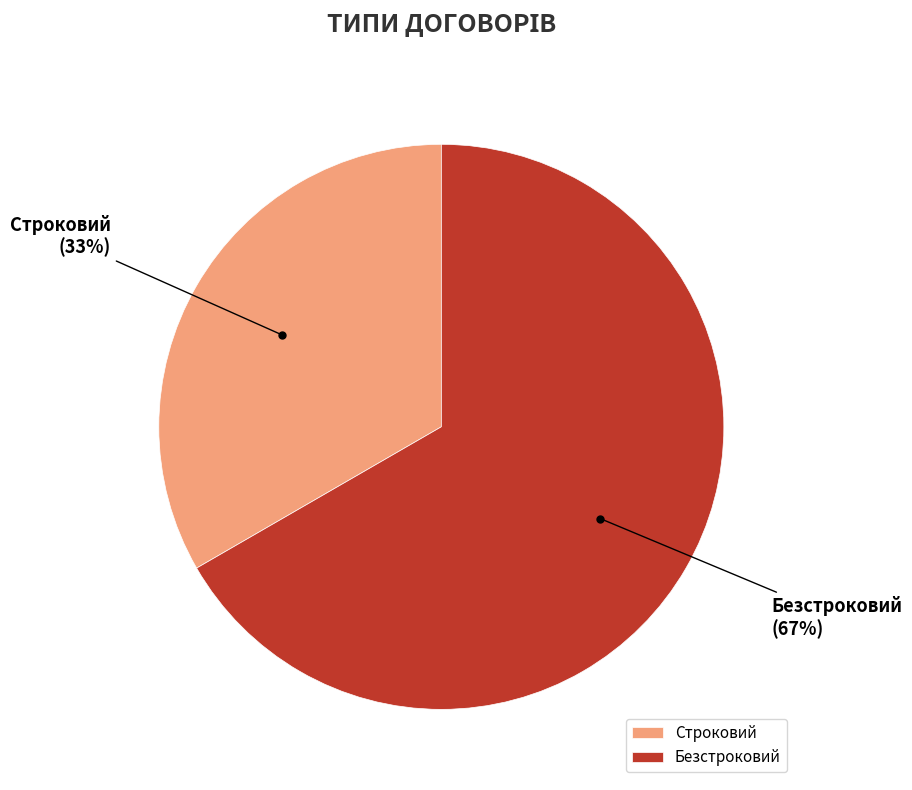

Rank the categories by value from lowest to highest.

Строковий, Безстроковий